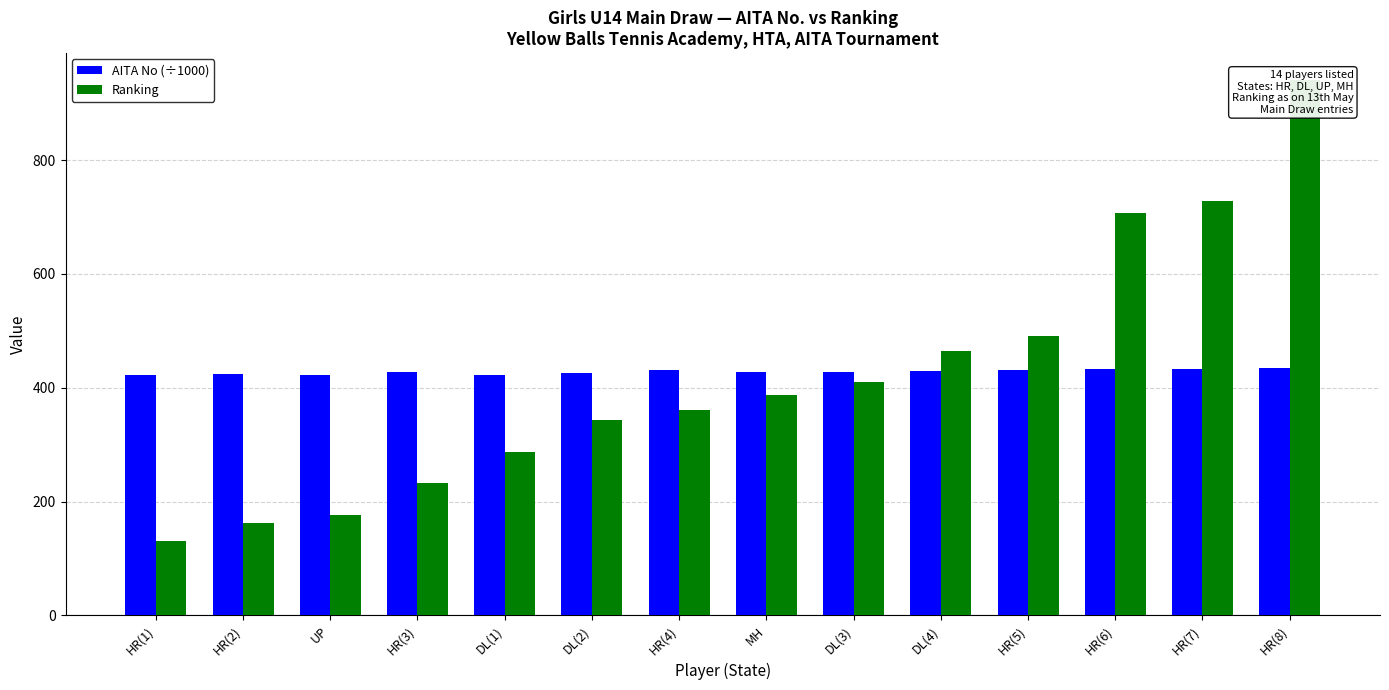

Reading right to left, list all the values displayed in this chart.

AITA No (÷1000): 434.2	433.8	433.5	431.7	429.7	428.1	428.5	431.2	425.0	421.9	427.3	422.7	424.1	421.6
Ranking: 941.0	728.0	707.0	491.0	464.0	410.0	388.0	361.0	344.0	287.0	232.0	177.0	163.0	131.0